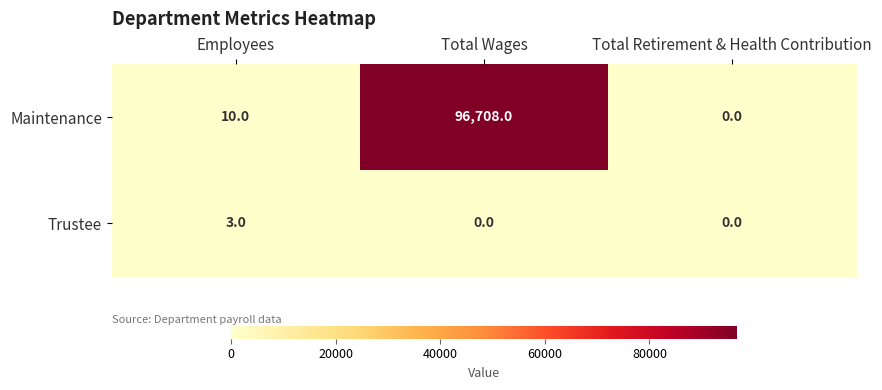

Reading left to right, list all the values displayed in this chart.

Maintenance: 10	96708	0
Trustee: 3	0	0